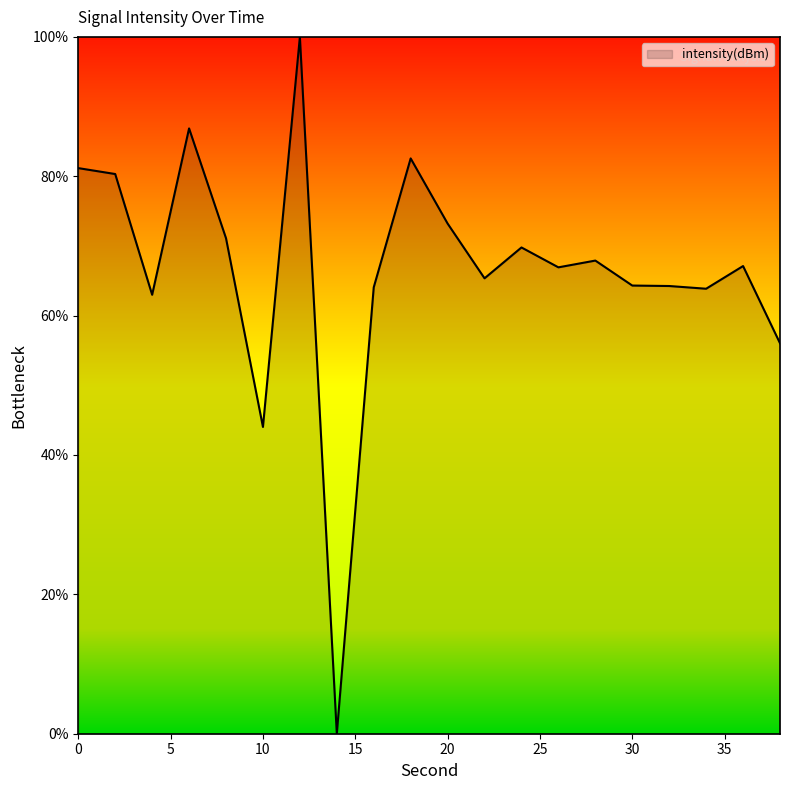

What is the maximum value shown in the chart?

100.0